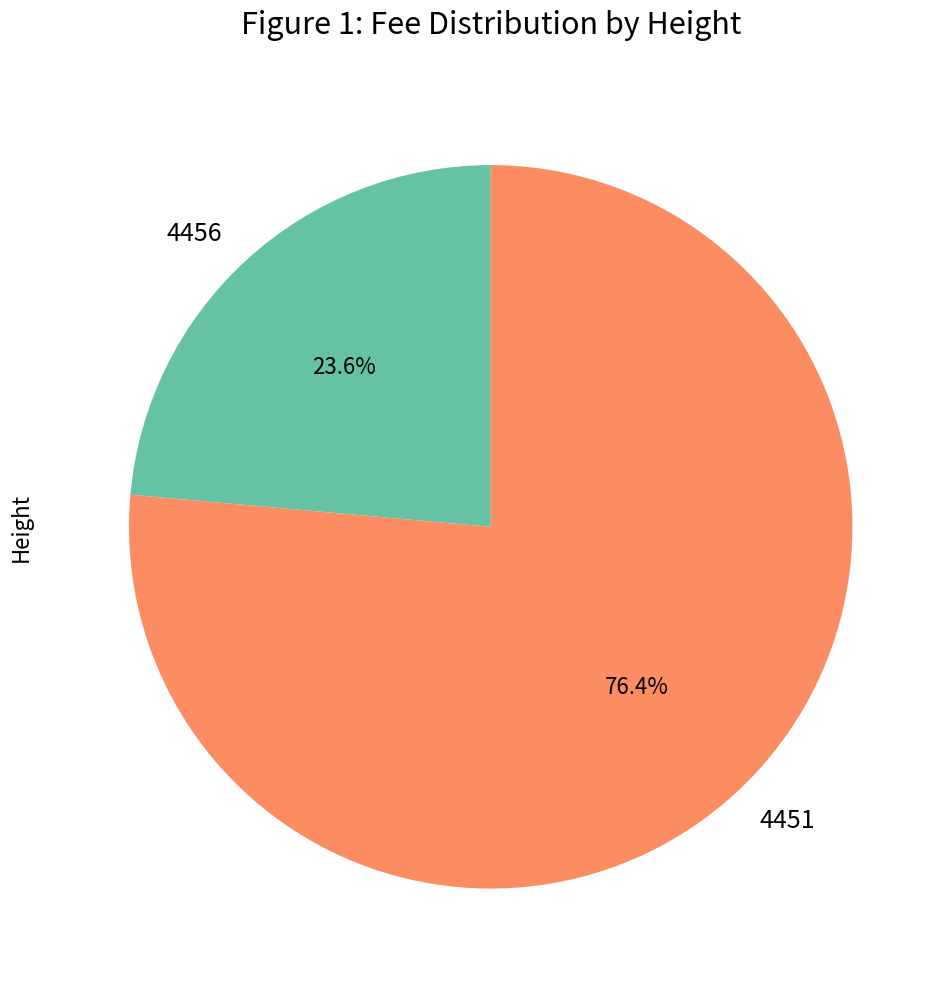

True or false: 4451 accounts for 76% of the total.

True